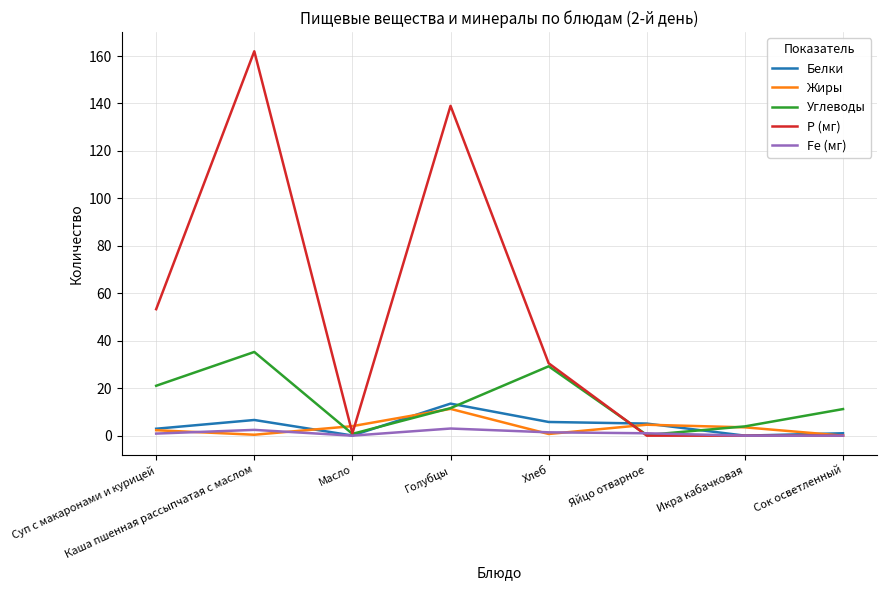

The Белки series shows 6.6 at Каша пшенная рассыпчатая с маслом. True or false?

True